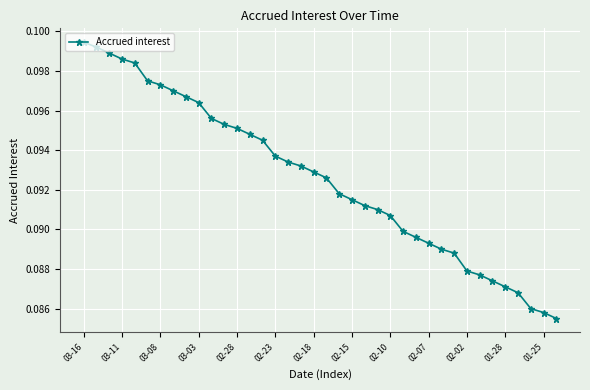

Count the values in the range 0 to 1.

38